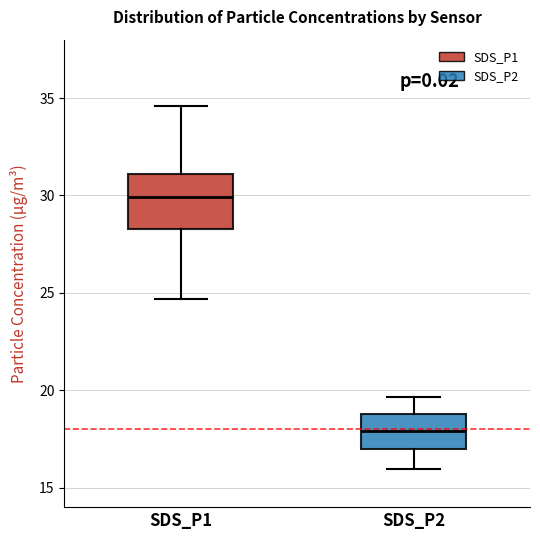

Which box has the lowest median line?

SDS_P2